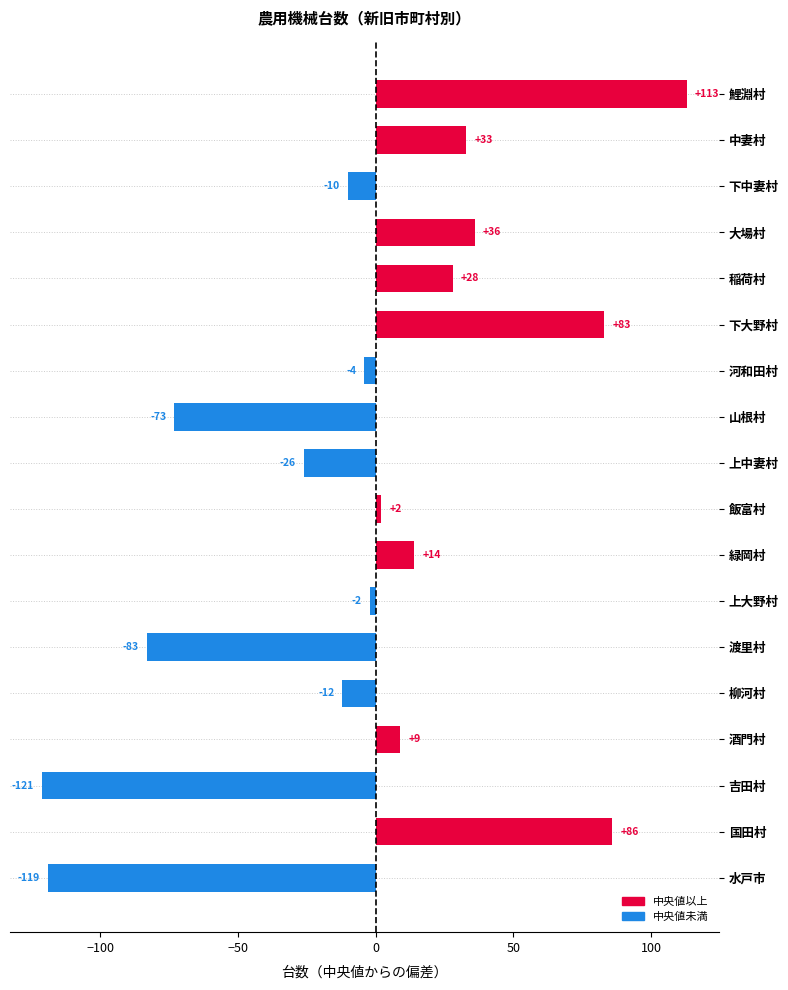

At which label is the value closest to -4?

河和田村